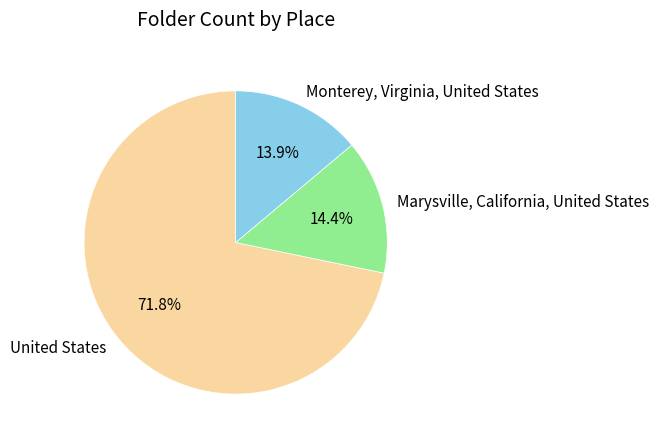

Which slice is the largest?

United States